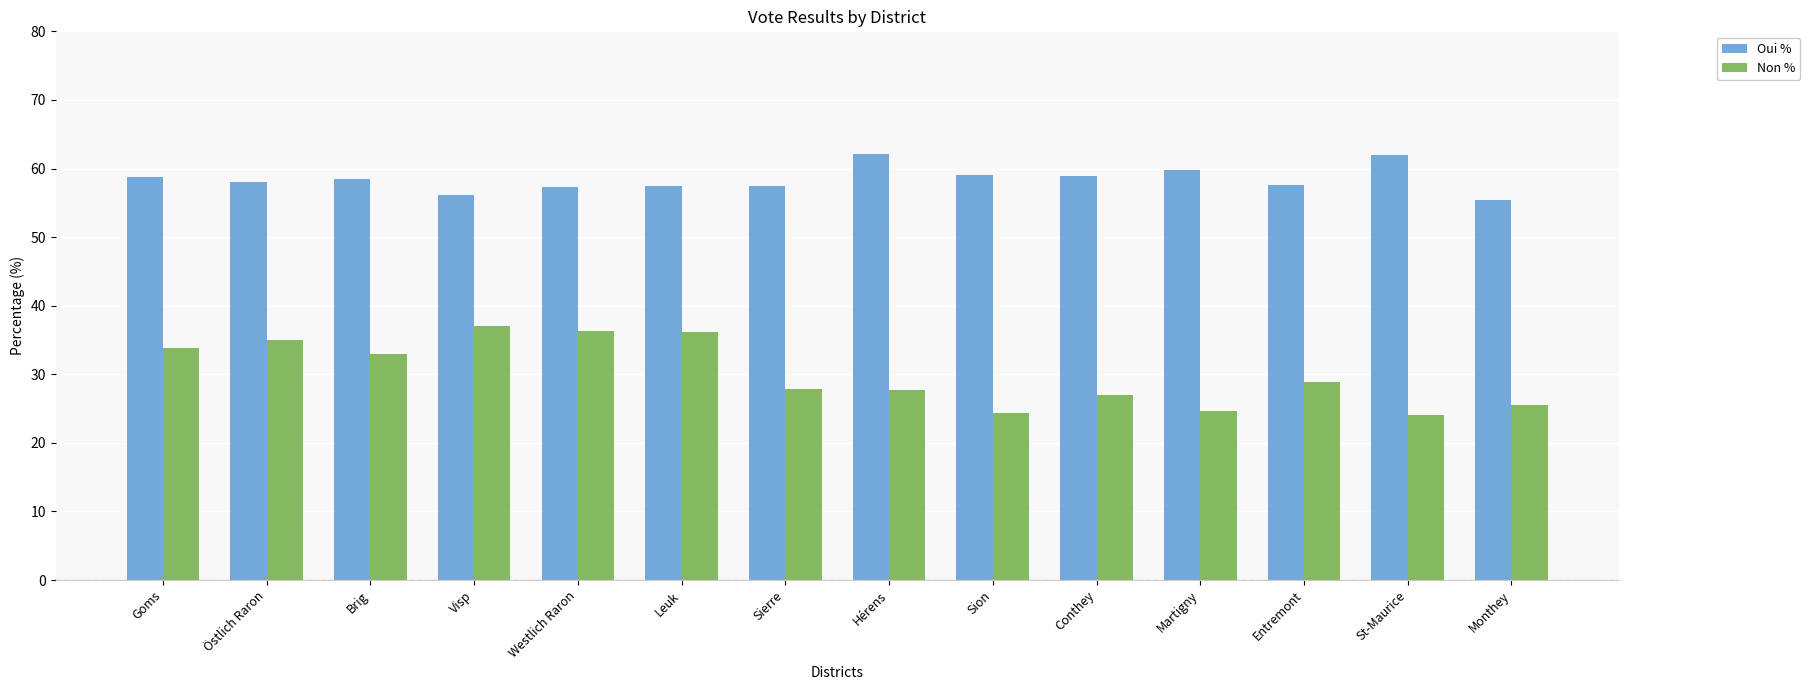

Read the Oui % value at Hérens.

62.1